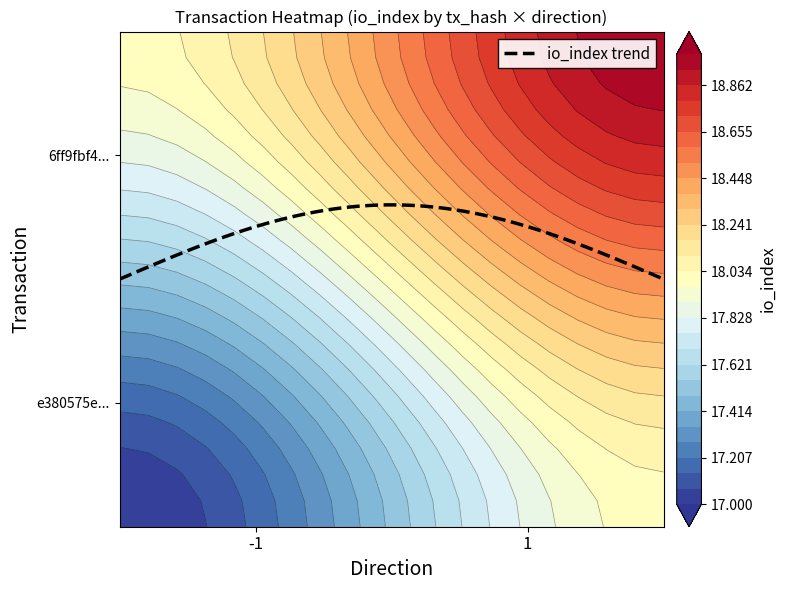

Rank the series by their average value, from lowest to highest.

e380575e2b80fcb57d4cfaff88d7e6923fe57dd, 6ff9fbf46a41804cf97340925a3408a6924c276